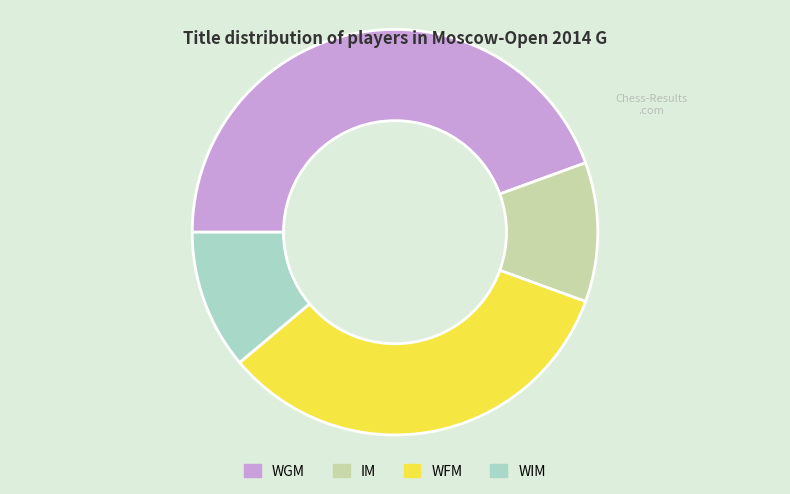

Does any single category account for the majority?

No